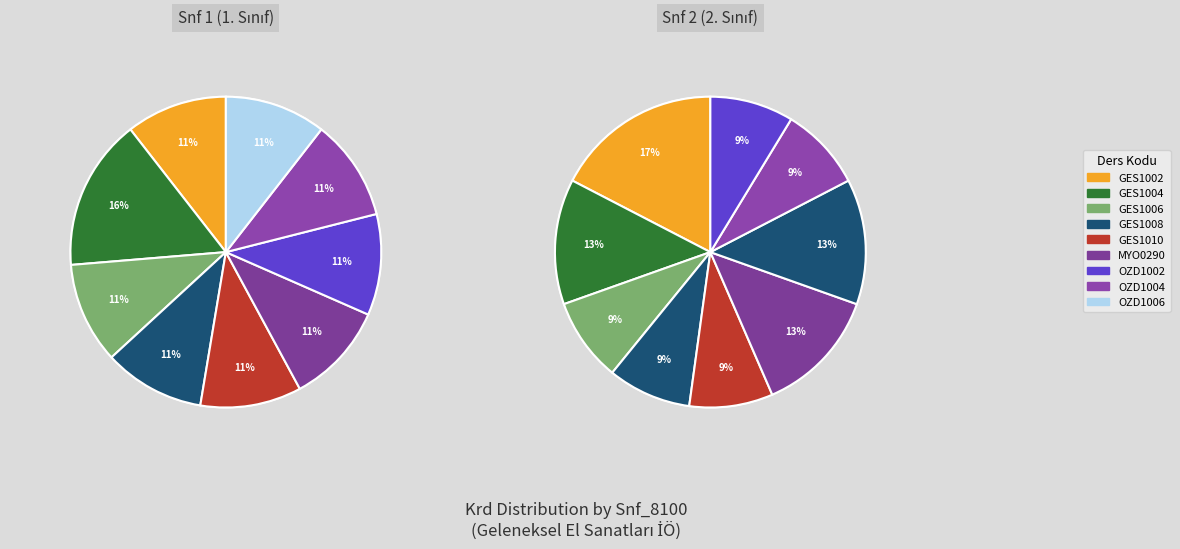

Between 3 and 7, which series saw the biggest shift?

Snf 1 (1. Sınıf)